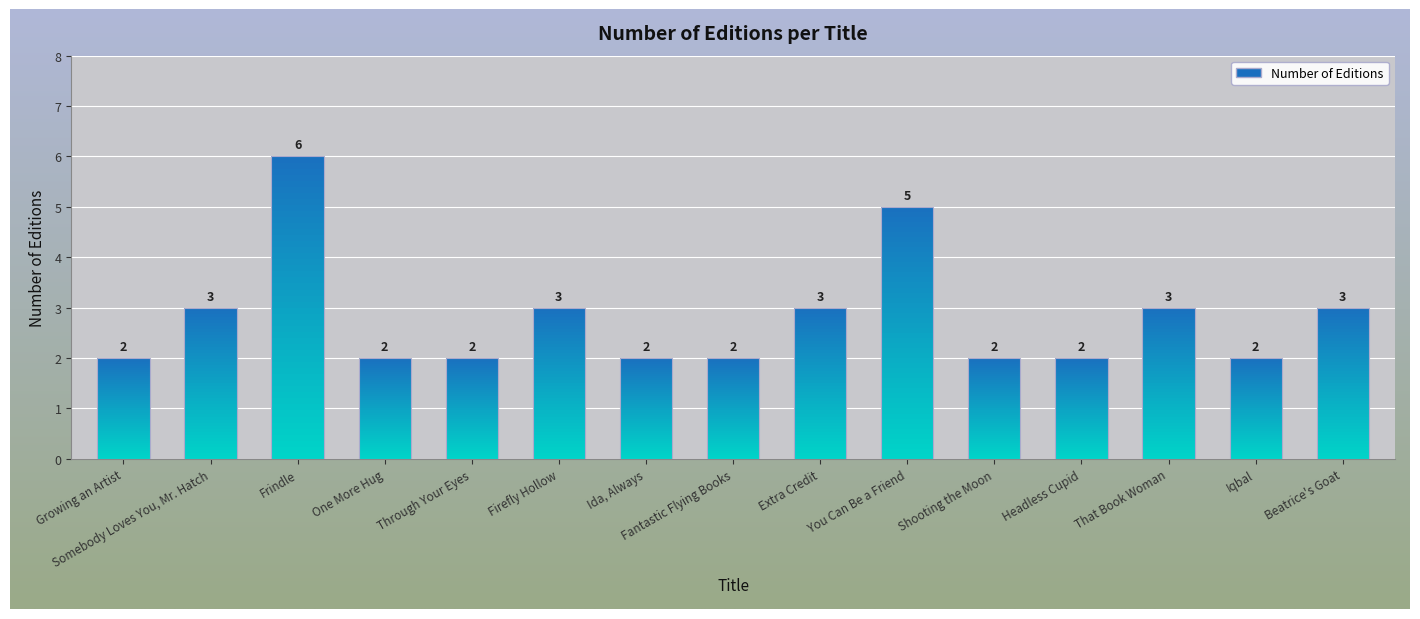

Is it true that the value at One More Hug is 2?

True